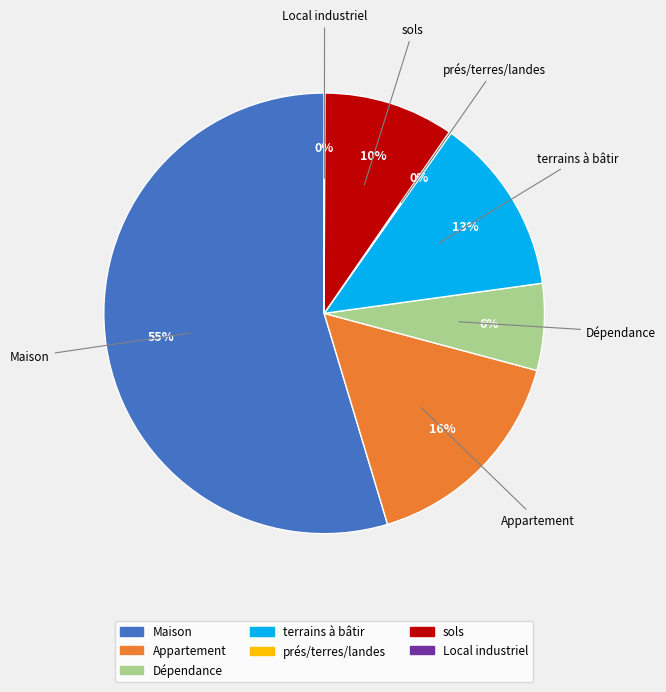

Is there a majority slice in this chart?

Yes